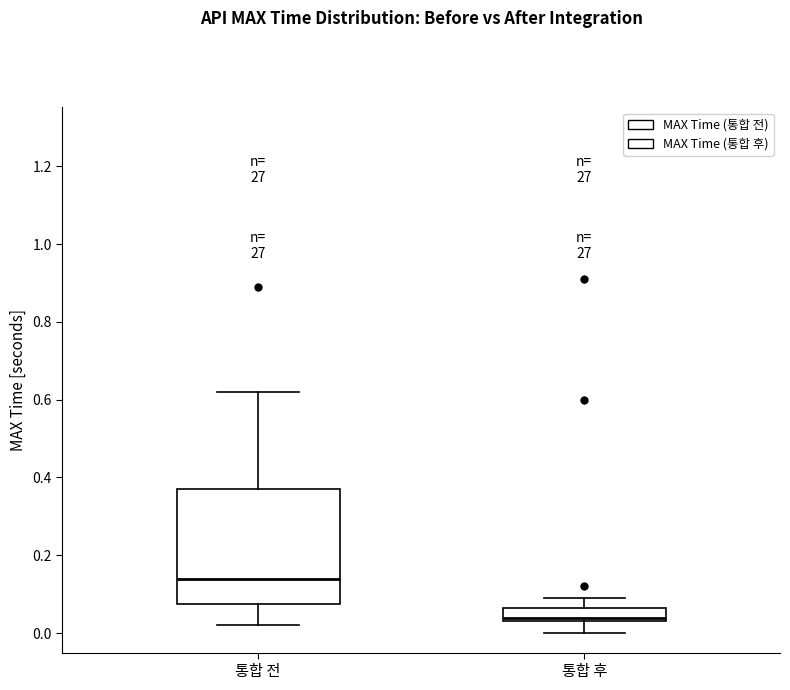

Where is the upper edge of the box for 통합 전 on the y-axis? The values are not printed on the chart, so give them approximately, as read against the axis.

0.38